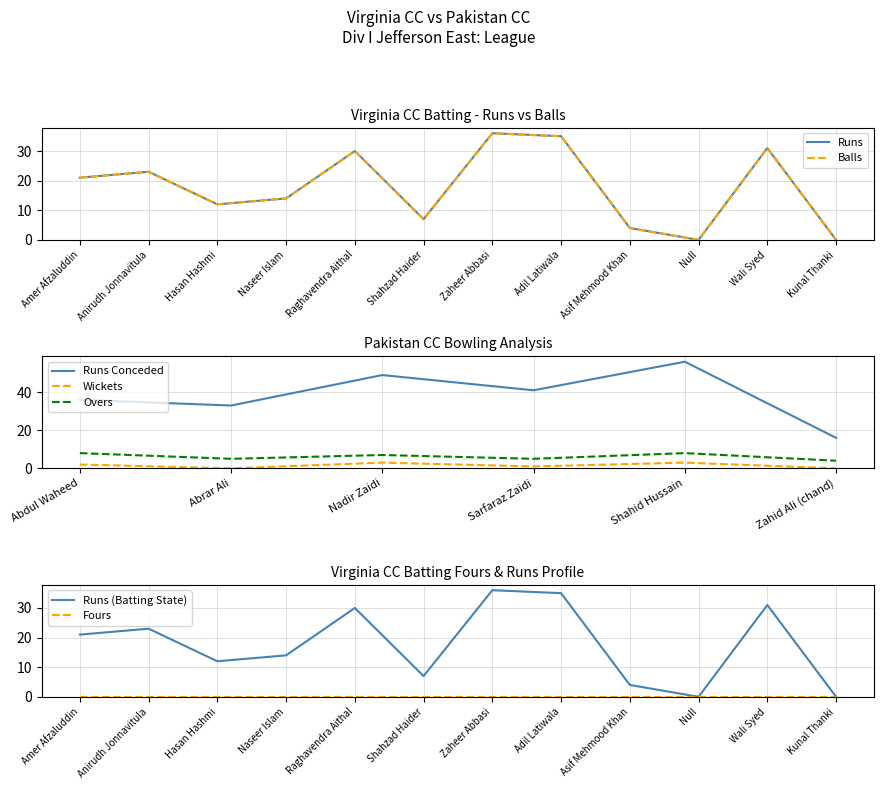

True or false: Runs Conceded and Wickets intersect in this chart.

False